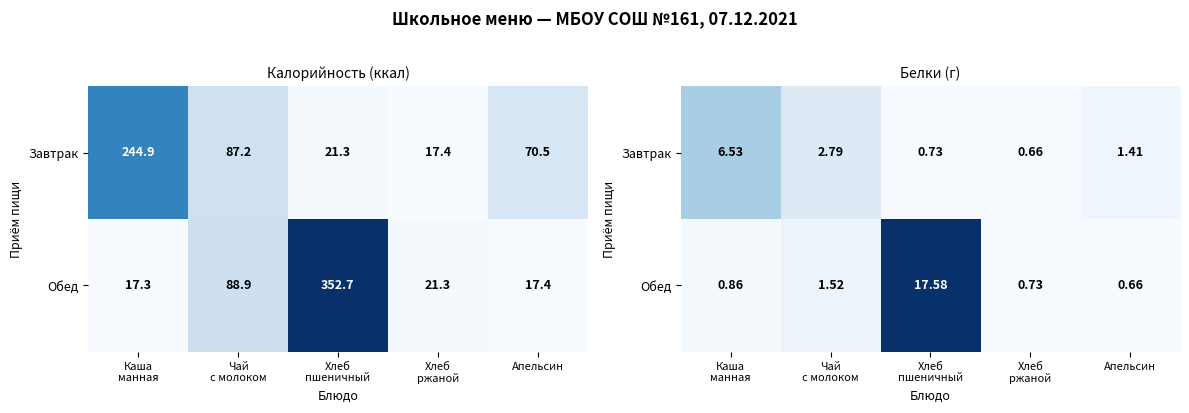

What is the highest value of the Обед series?

17.6